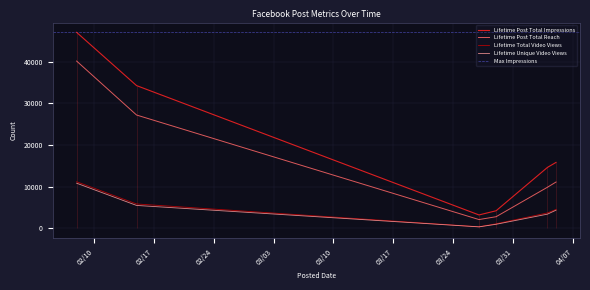

Is it true that Lifetime Post Total Reach equals 40169 at 2017-02-08?

True